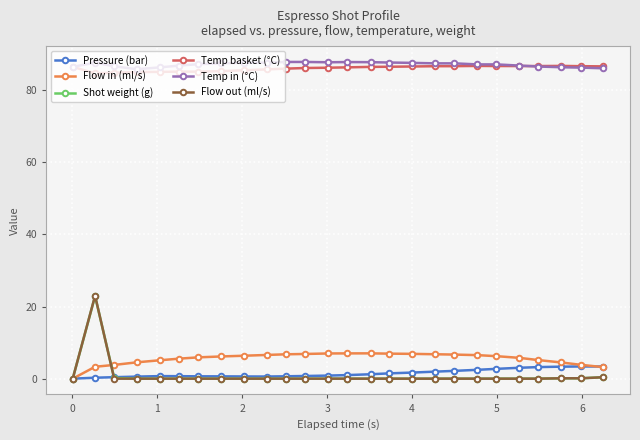

What is the value of the Temp basket (°C) point at the 12th from the left?

86.2